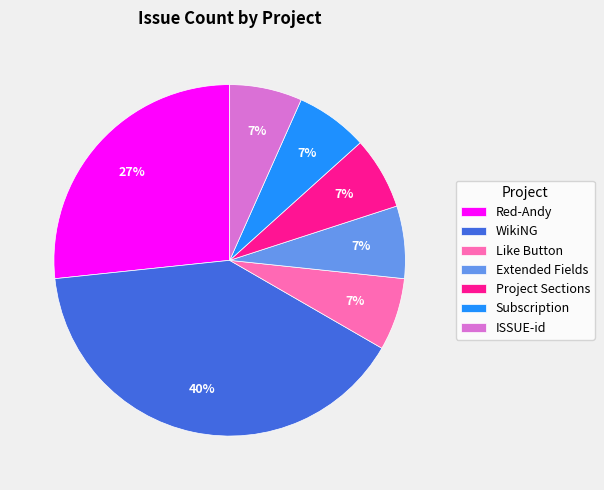

Count the number of slices in the pie.

7